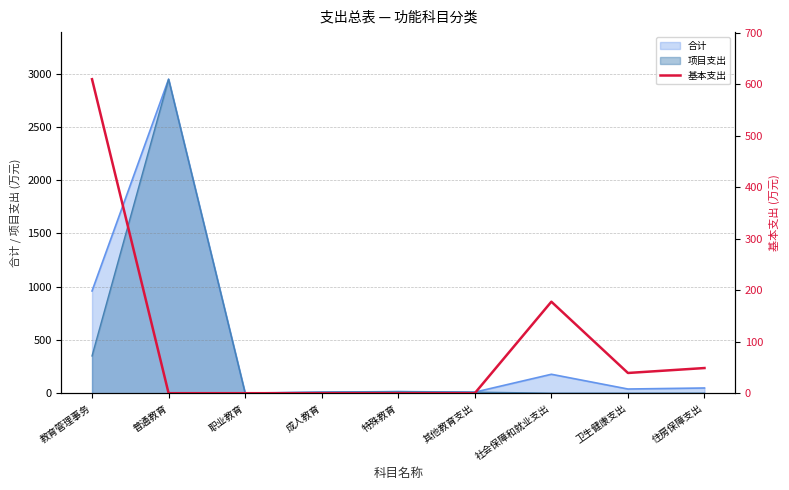

Where is 项目支出 nearest to the value 1474?

教育管理事务